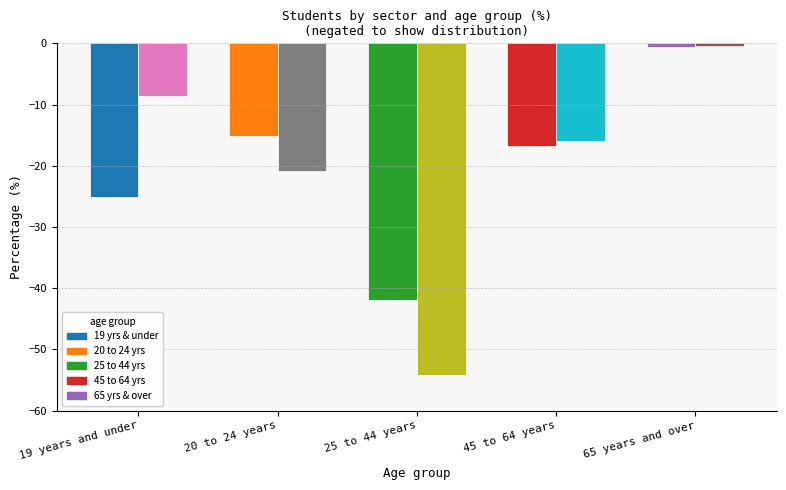

How many values in the VET series are below 16?

2